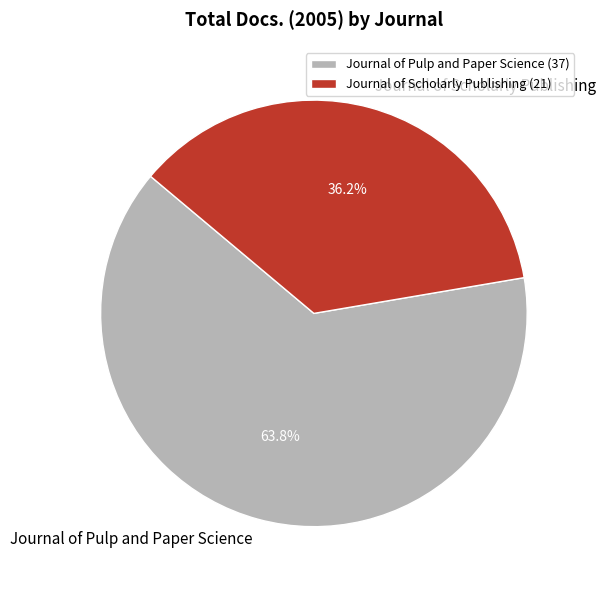

Which category has the smallest portion of the pie?

Journal of Scholarly Publishing